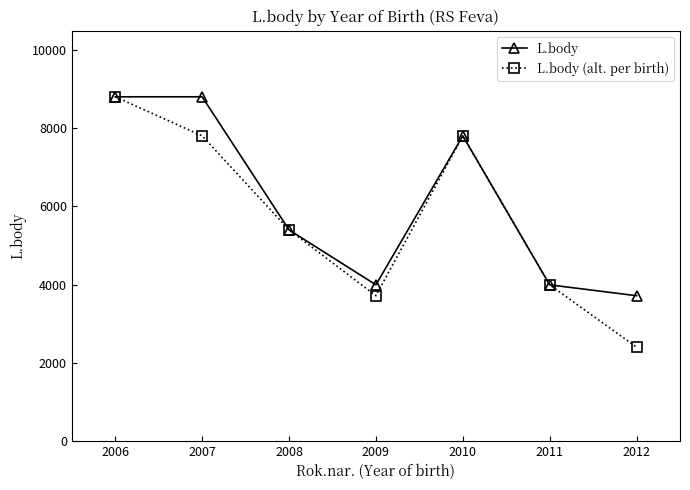

Which series has the largest range (max minus min)?

L.body (alt. per birth)